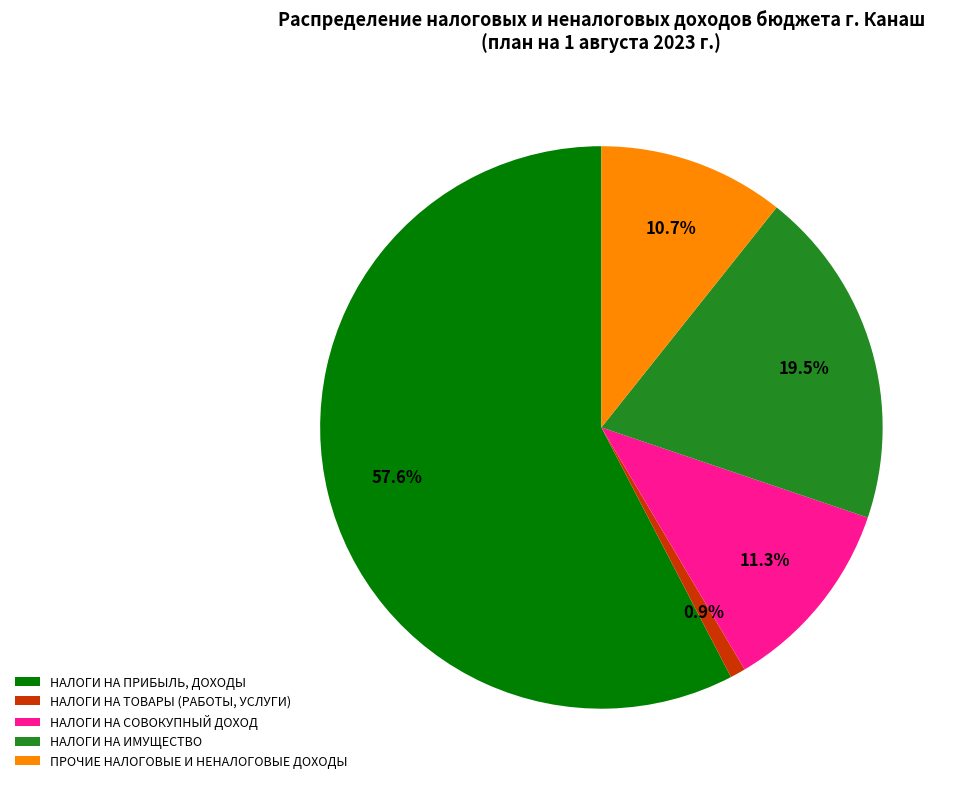

The ПРОЧИЕ НАЛОГОВЫЕ И НЕНАЛОГОВЫЕ ДОХОДЫ slice represents 11% of the pie. True or false?

True